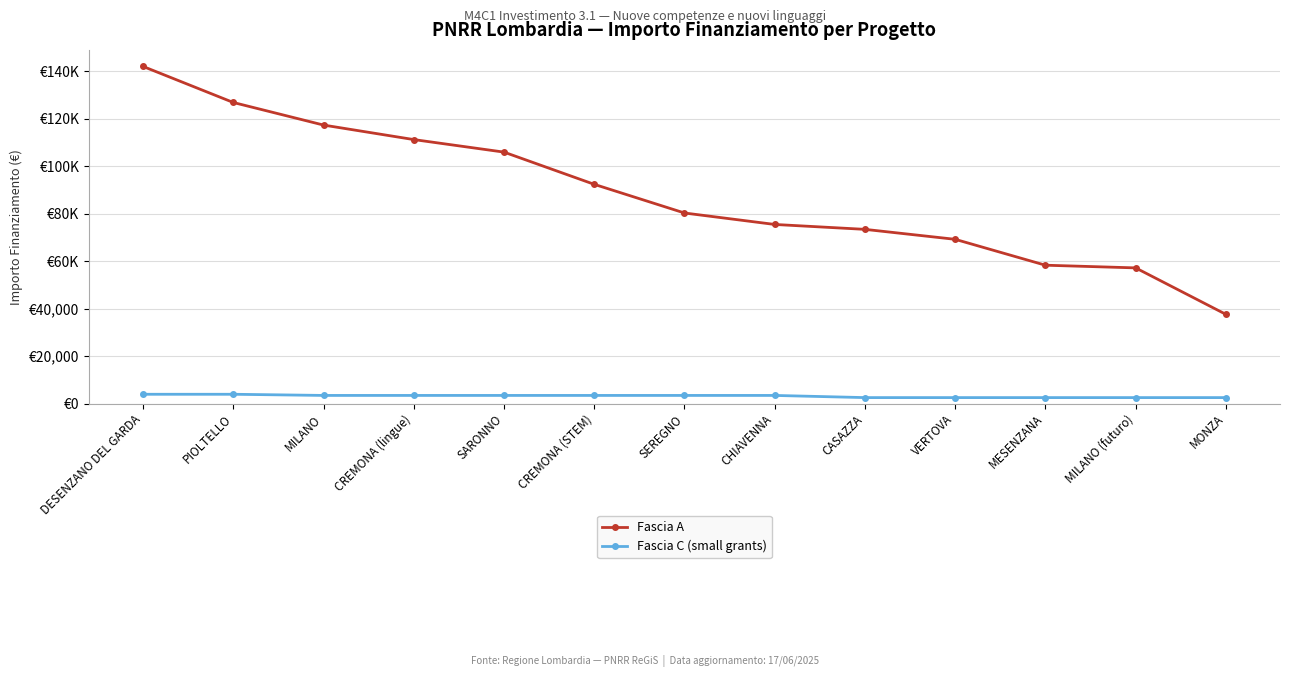

What value does the Fascia A series have at SARONNO?

105915.0